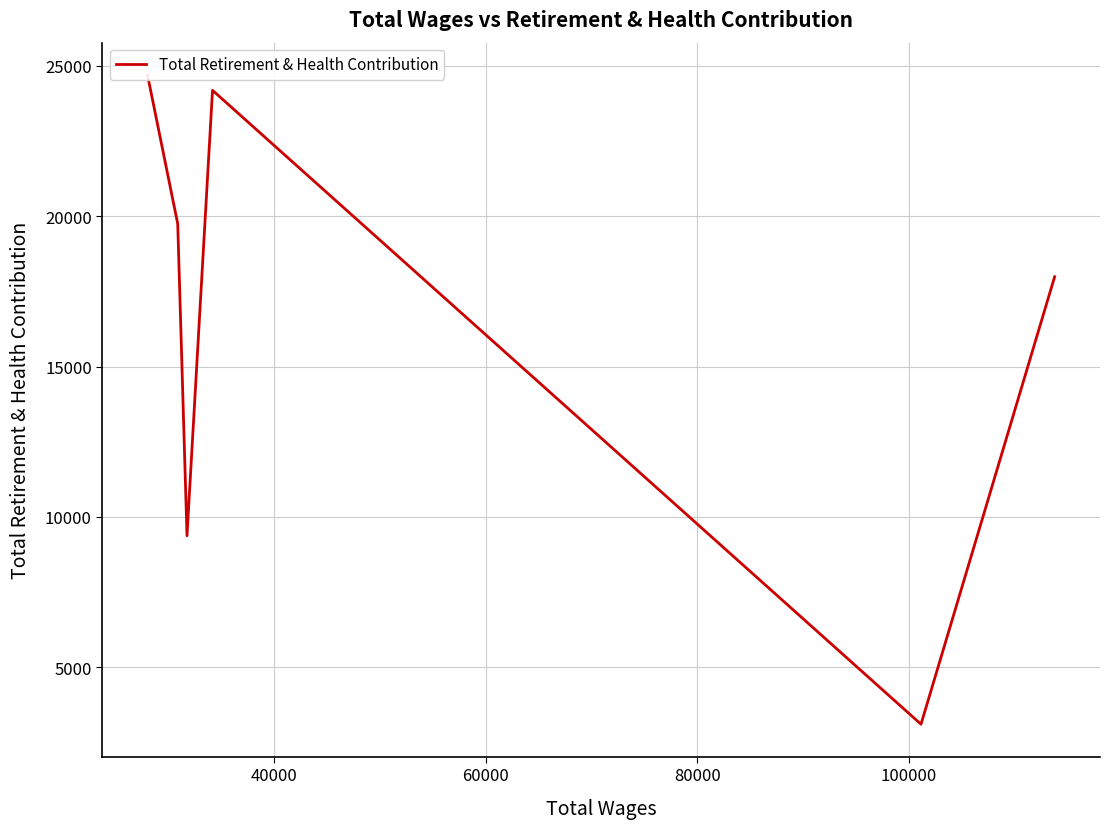

What is the smallest value displayed?

3114